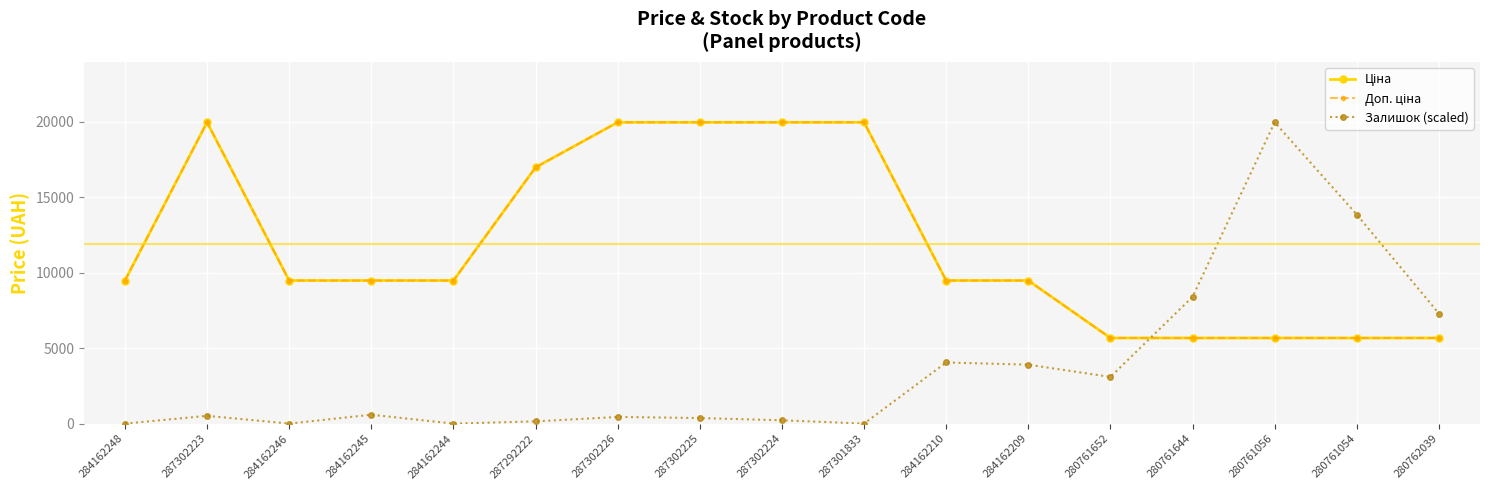

True or false: Доп. ціна and Ціна intersect in this chart.

False